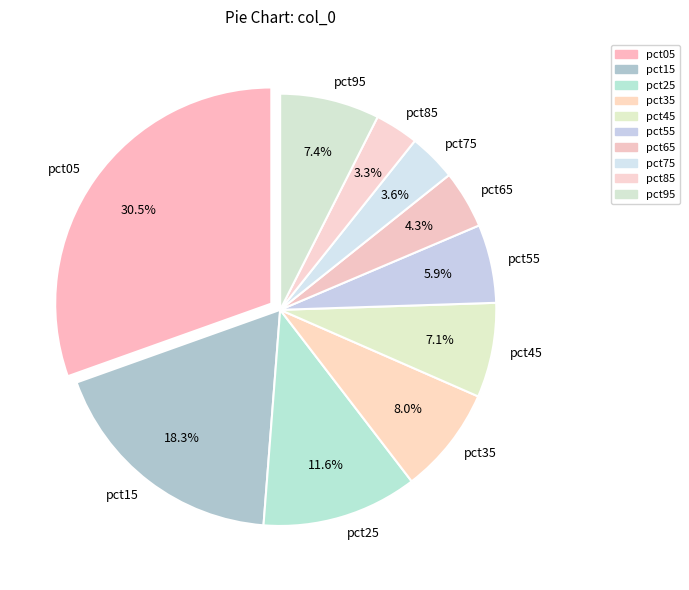

Does pct25 account for over 50% of the chart?

No